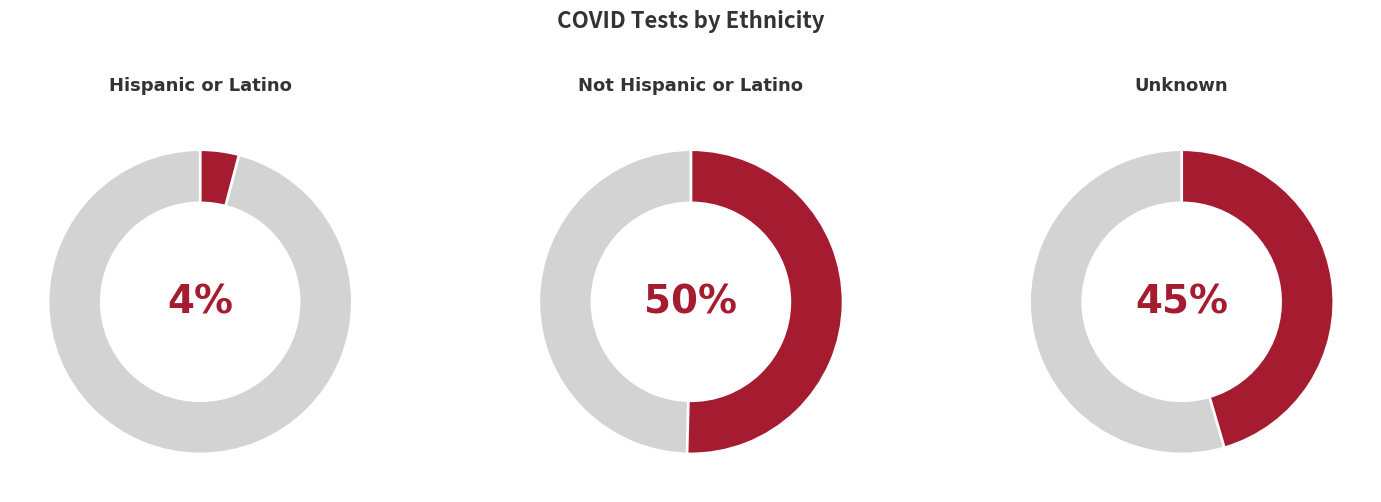

To the nearest percent, what portion does Not Hispanic or Latino represent?

50%